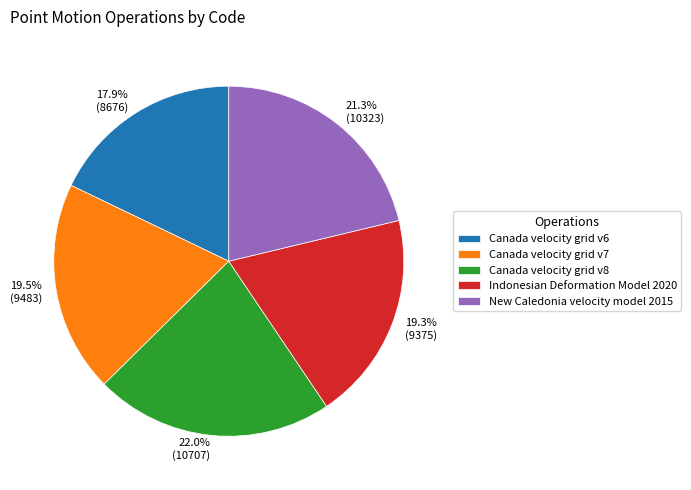

True or false: Canada velocity grid v8 accounts for 29% of the total.

False